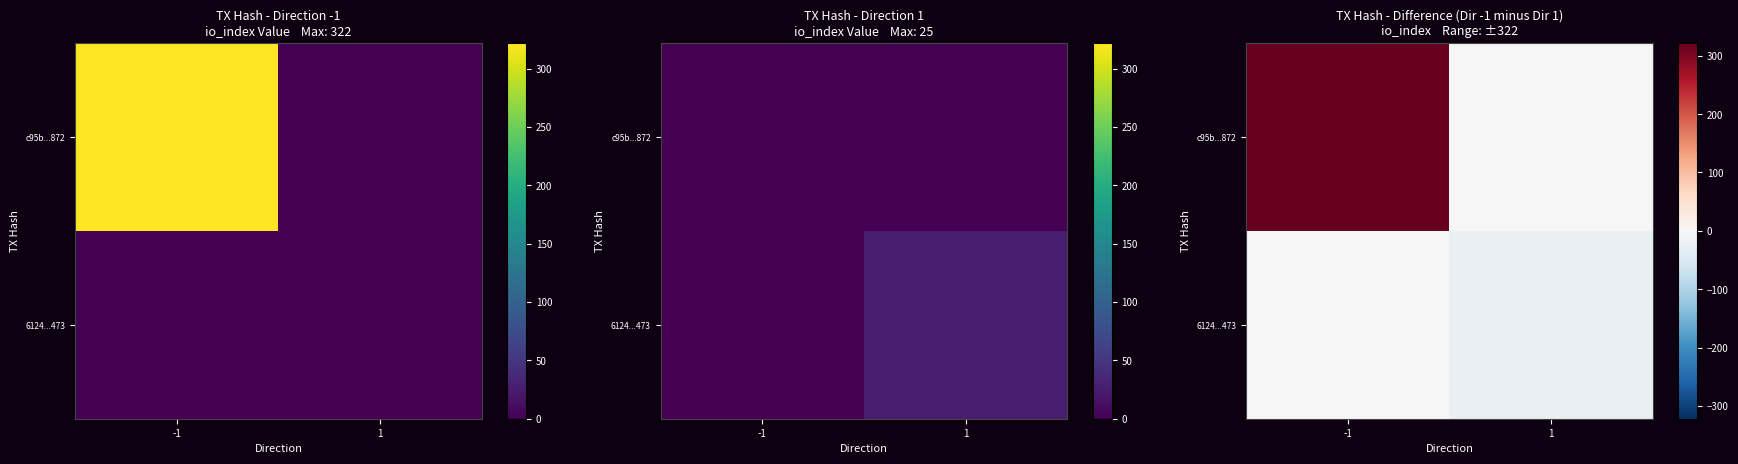

The value of 6124...473 at 1 is -45. True or false?

False